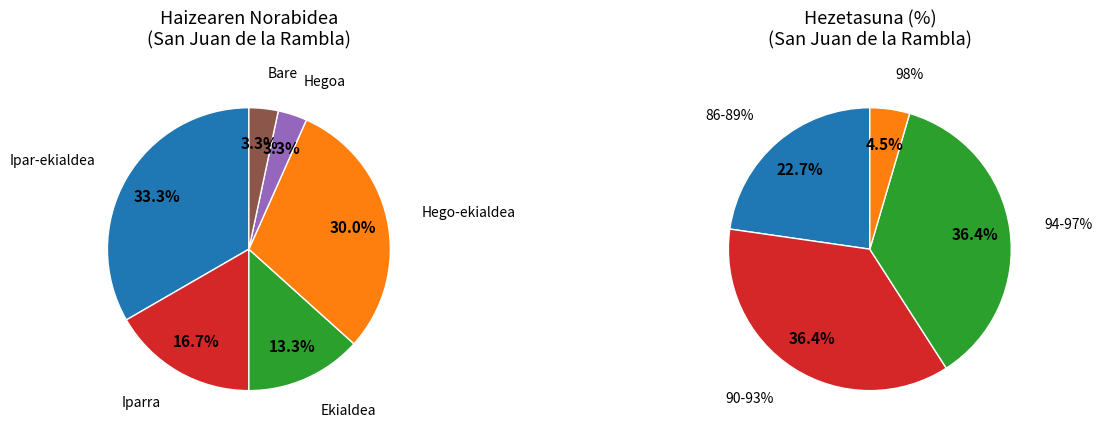

To the nearest percent, what percentage of the pie is Ipar-ekialdea?

33%